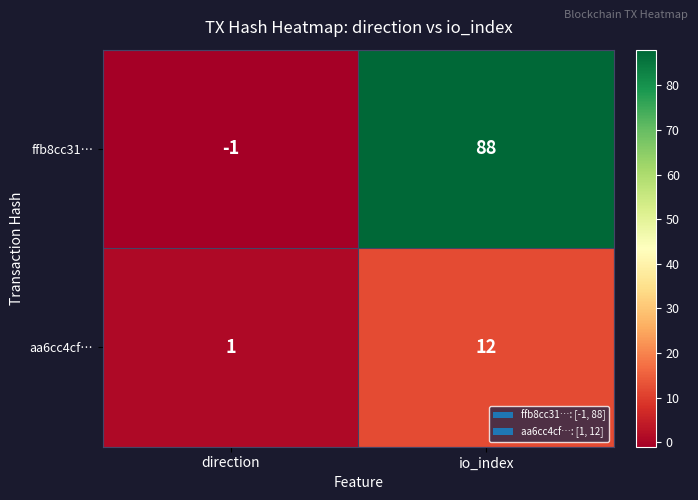

What is the greatest value displayed?

88